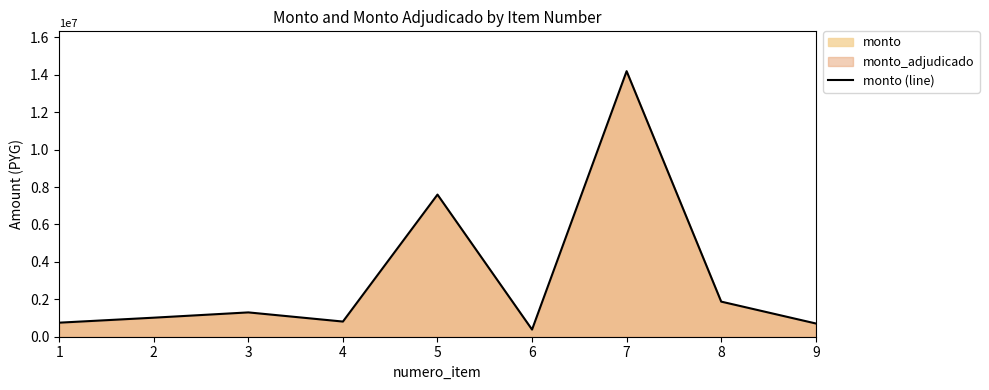

What is the greatest value displayed?

14192640